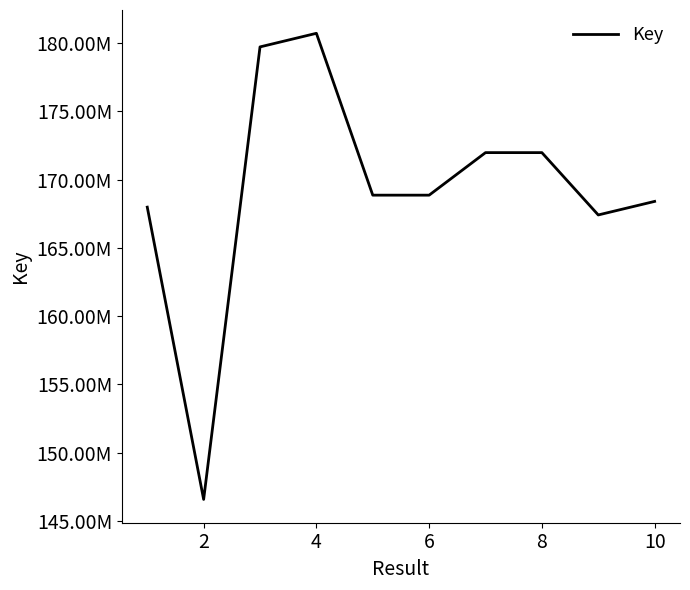

How many interior local peaks (higher than both neighbors) does the data have?

2